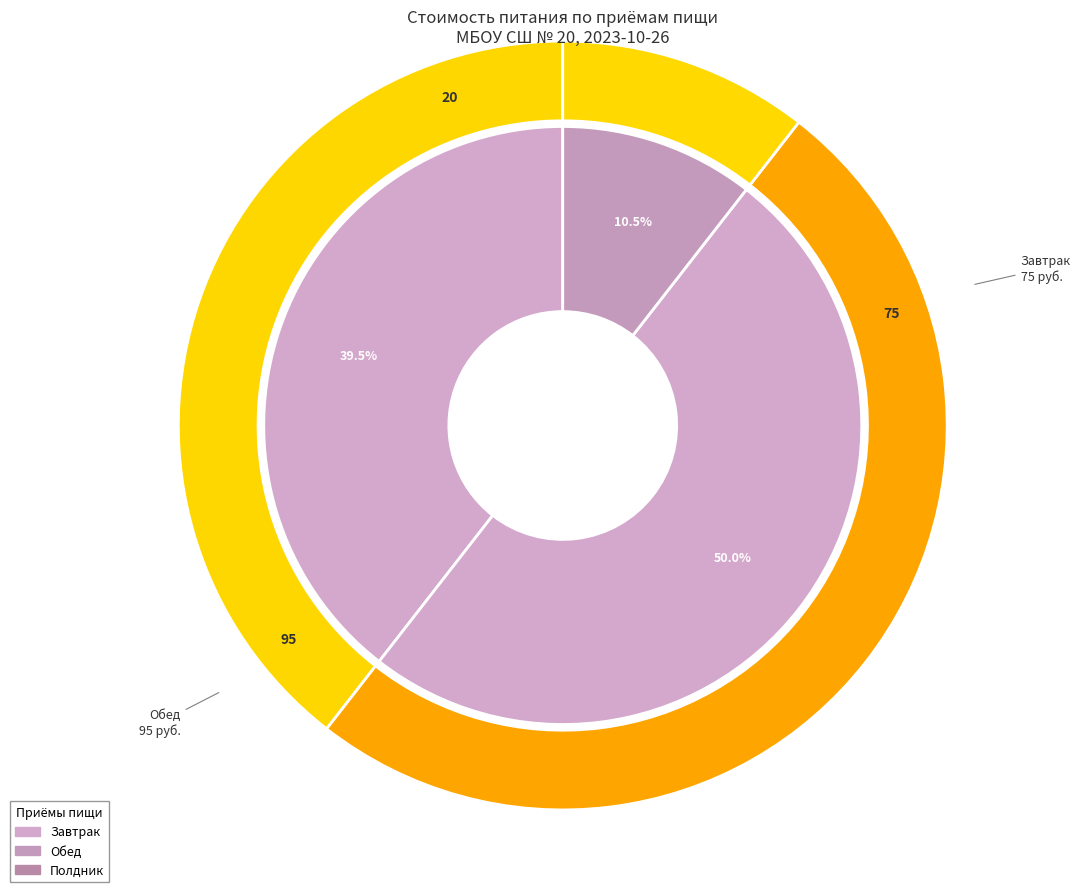

Which slice is the largest?

Обед